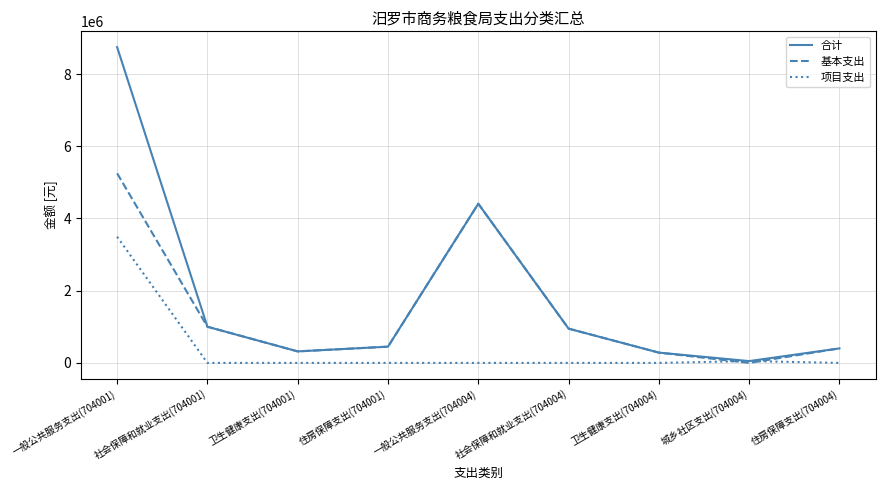

True or false: 项目支出 has a value of 1731713.5 at 住房保障支出(704001).

False